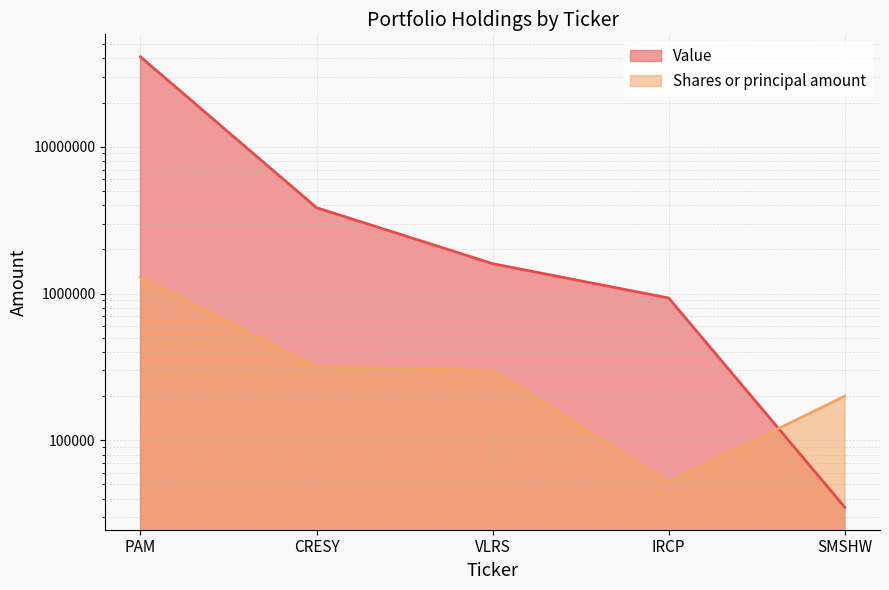

How many data points in Shares or principal amount are above 298670?

2